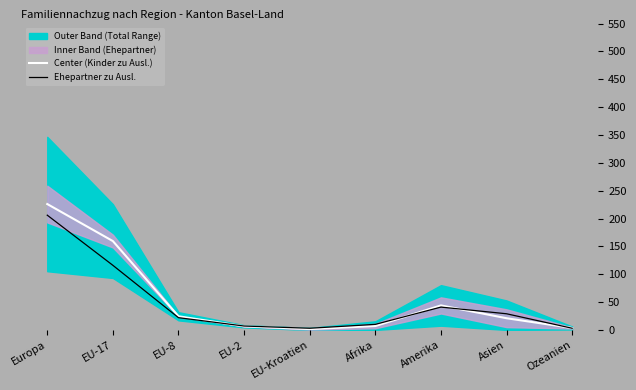

True or false: Ehepartner zu Ausl. has a value of 10.0 at Afrika.

True